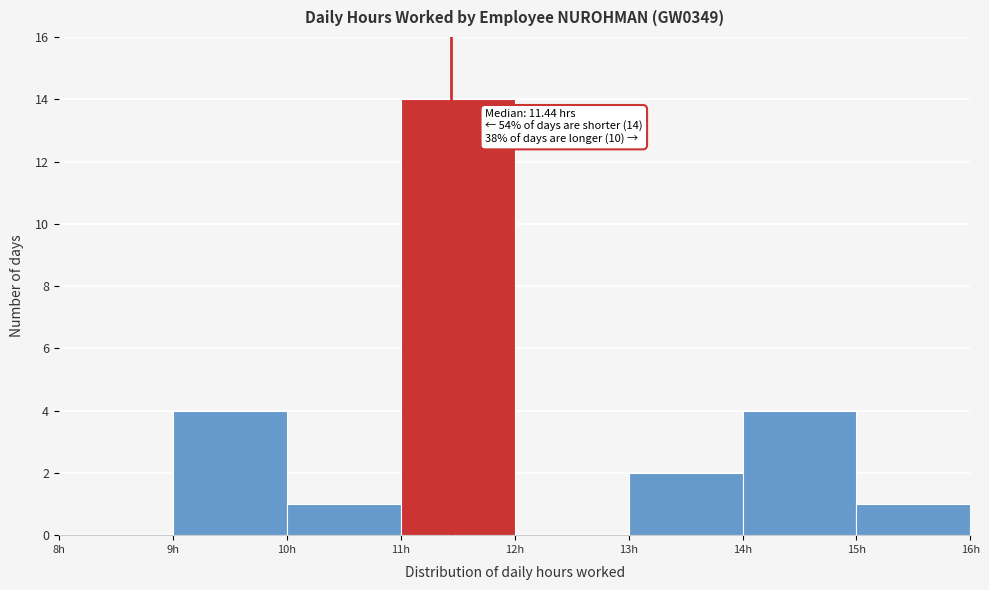

Over which range of the x-axis is the bar tallest?

11 to 12